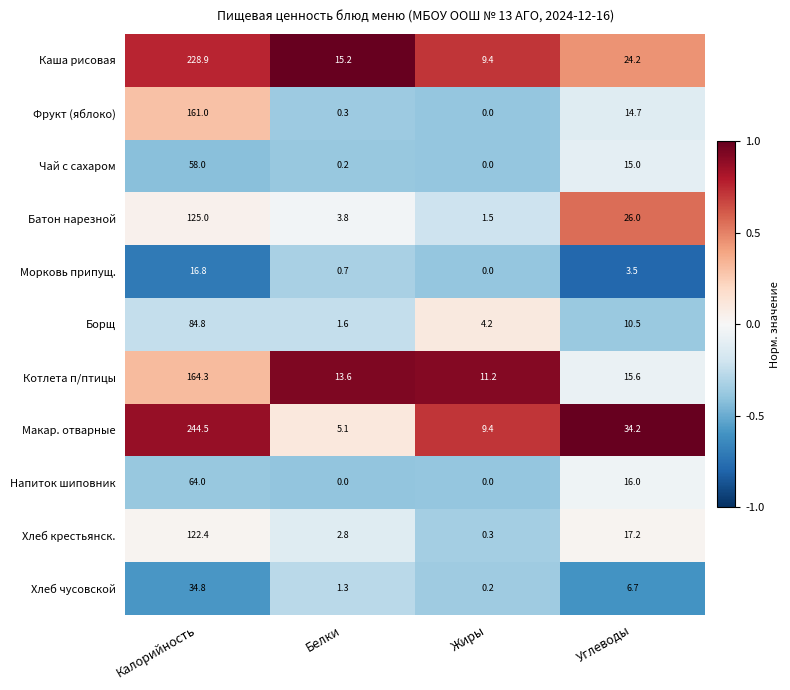

What is the spread (max minus min) of values at Углеводы?

30.7